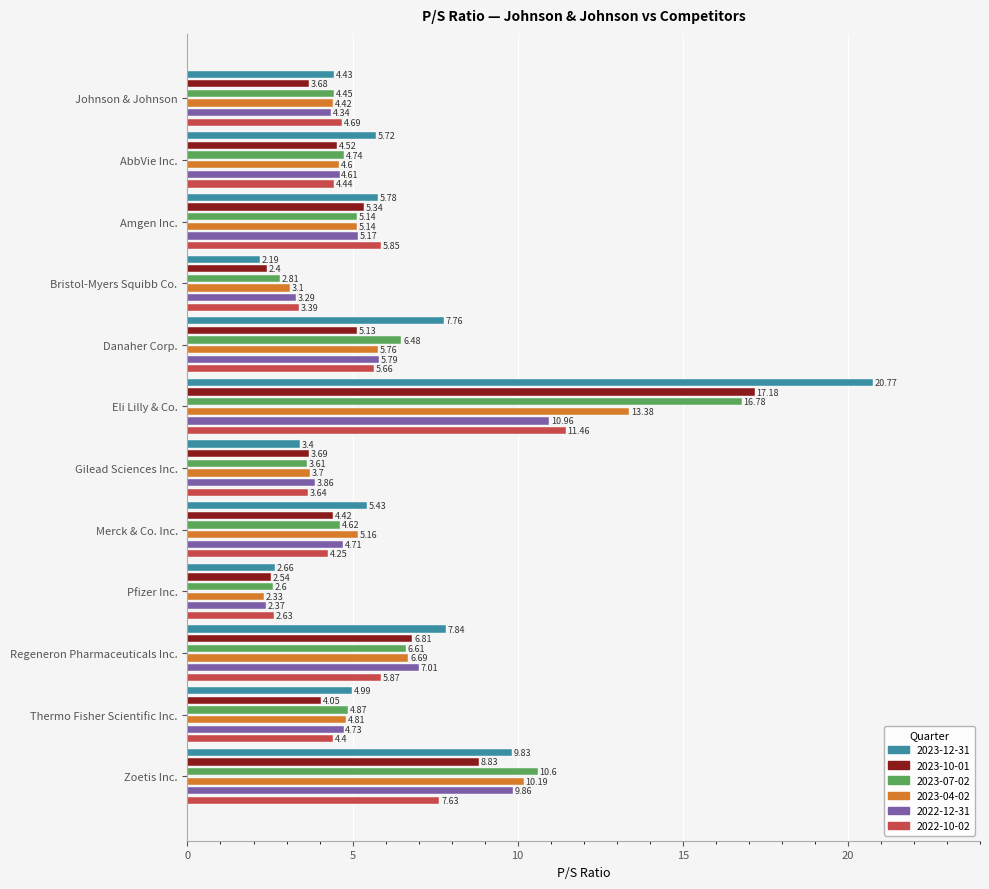

At which label does 2023-04-02 reach its minimum?

Pfizer Inc.